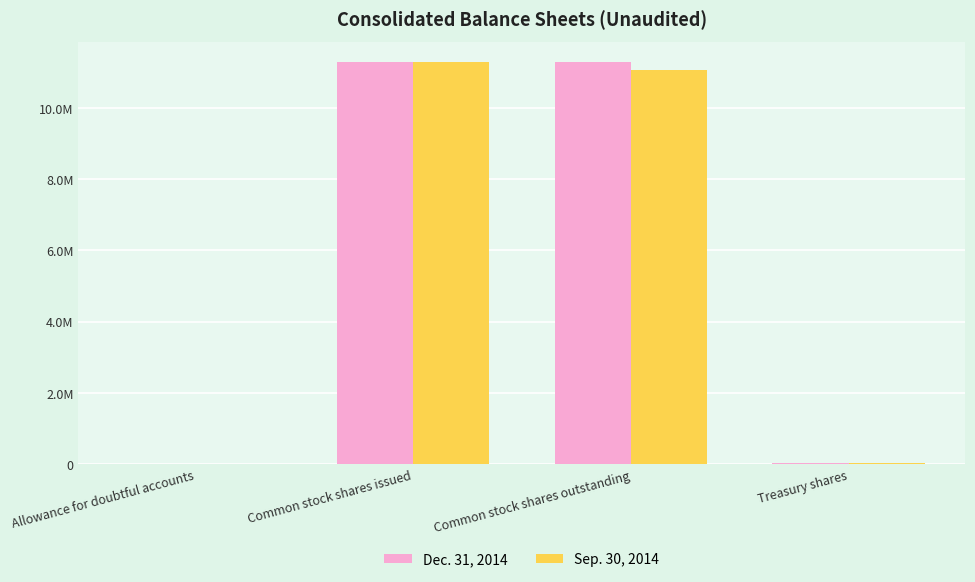

What is the average value of the Dec. 31, 2014 series?

5651305